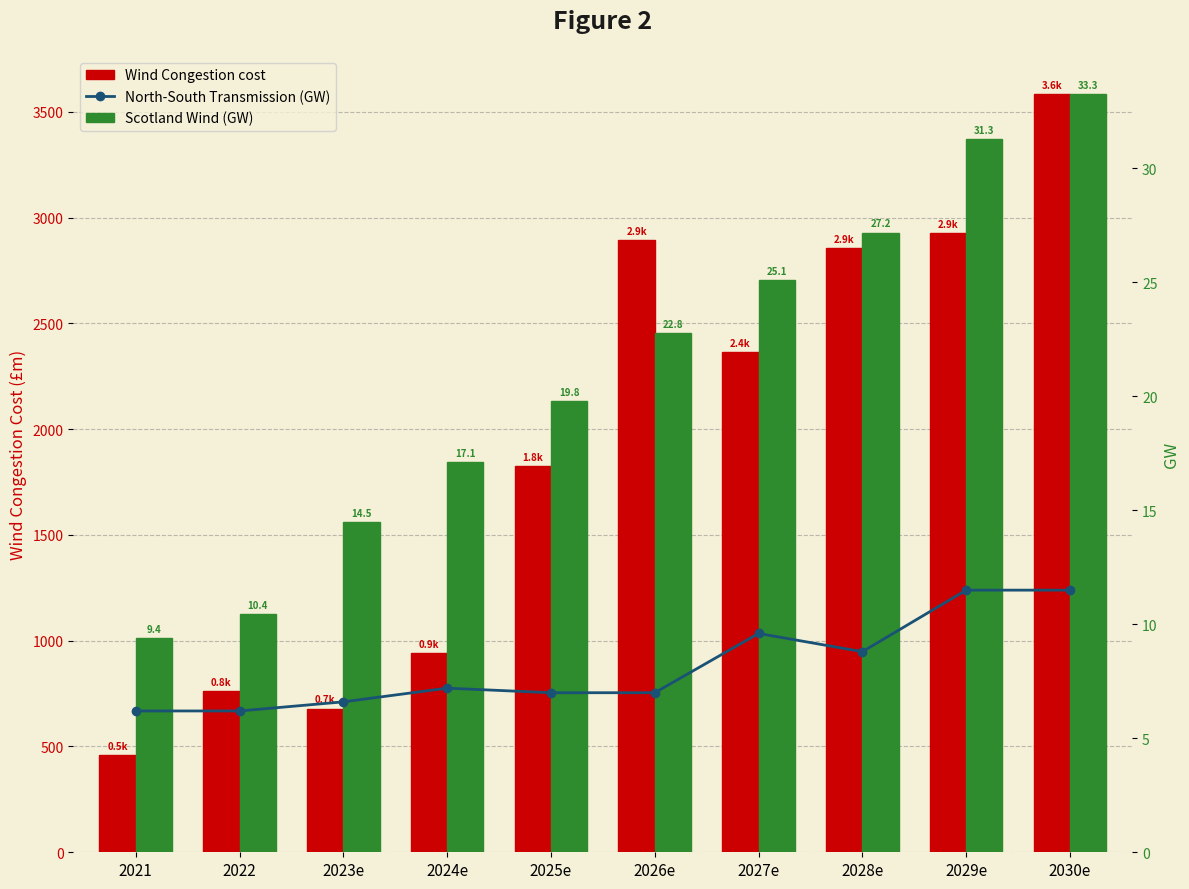

The North-South Transmission (GW) series shows 10.2 at 2024e. True or false?

False